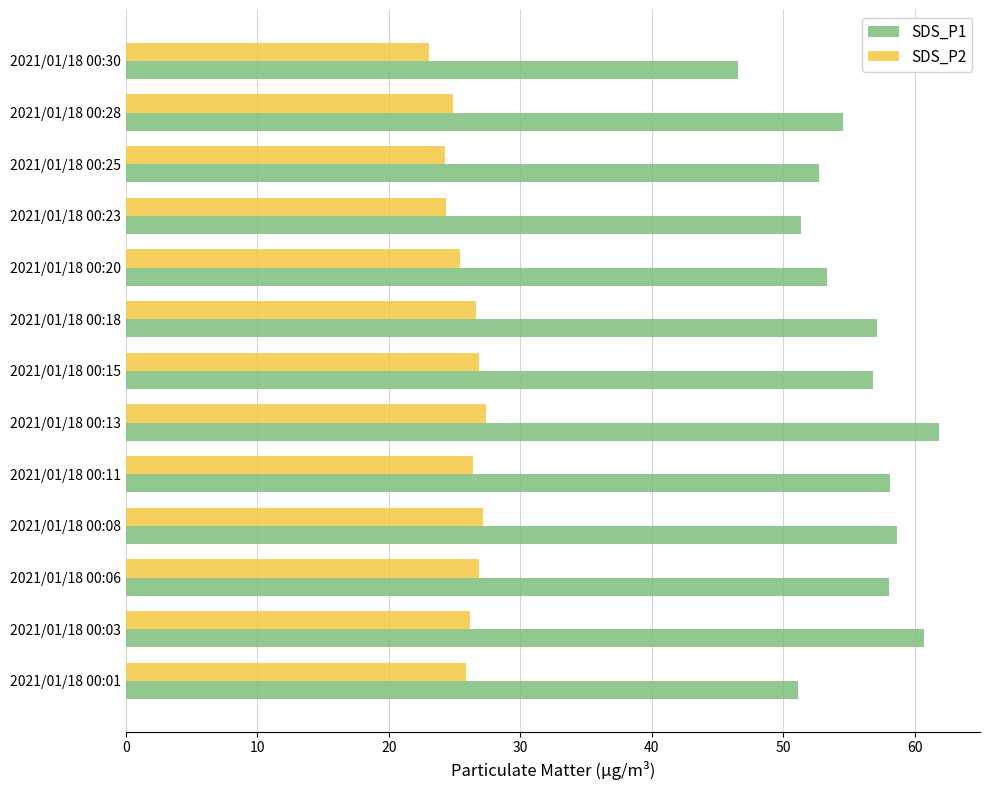

Rank the series by their maximum value, from lowest to highest.

SDS_P2, SDS_P1